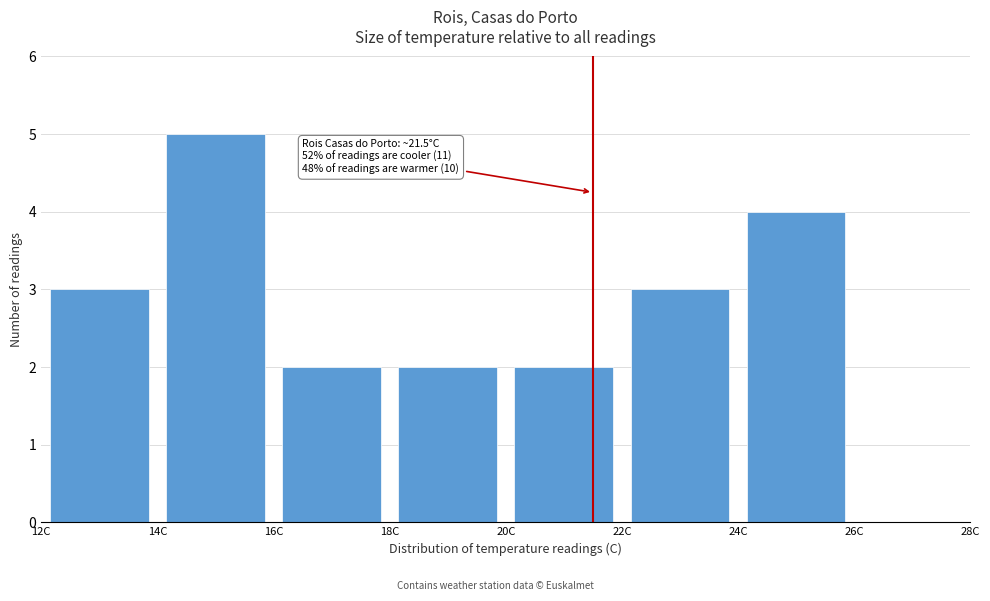

Over which range of the x-axis is the bar tallest?

14 to 16